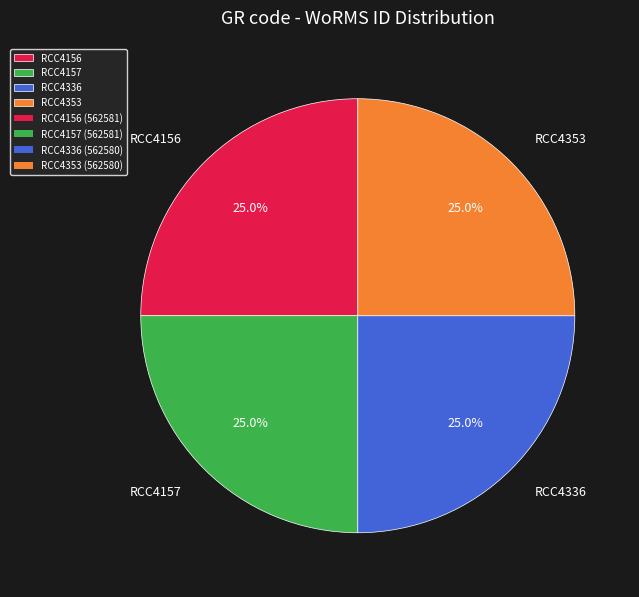

What is the ratio of the value at RCC4336 to the value at RCC4353?

1.0